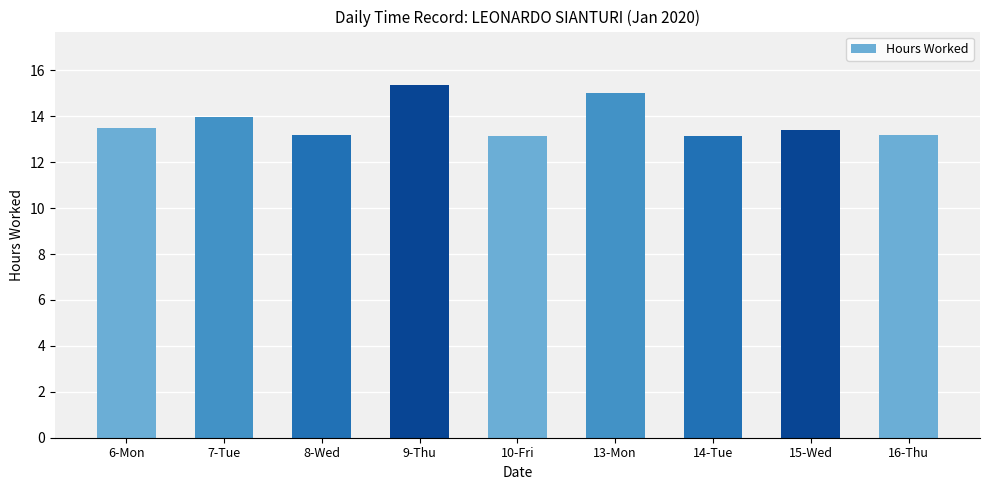

Which has a higher value, 8-Wed or 15-Wed?

15-Wed